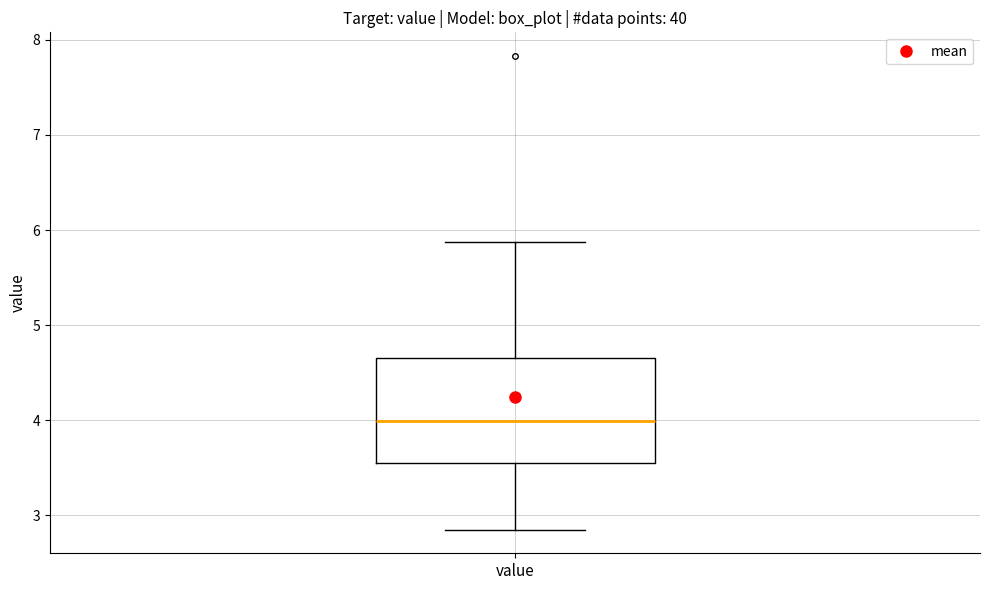

Transcribe this box plot: give where the median line is, the range the box spans, and where the two whiskers end, as read against the y-axis. The values are not printed on the chart, so give them approximately, as read against the axis.

median 4.0, box 3.5 to 4.7, whiskers 2.9 to 5.9